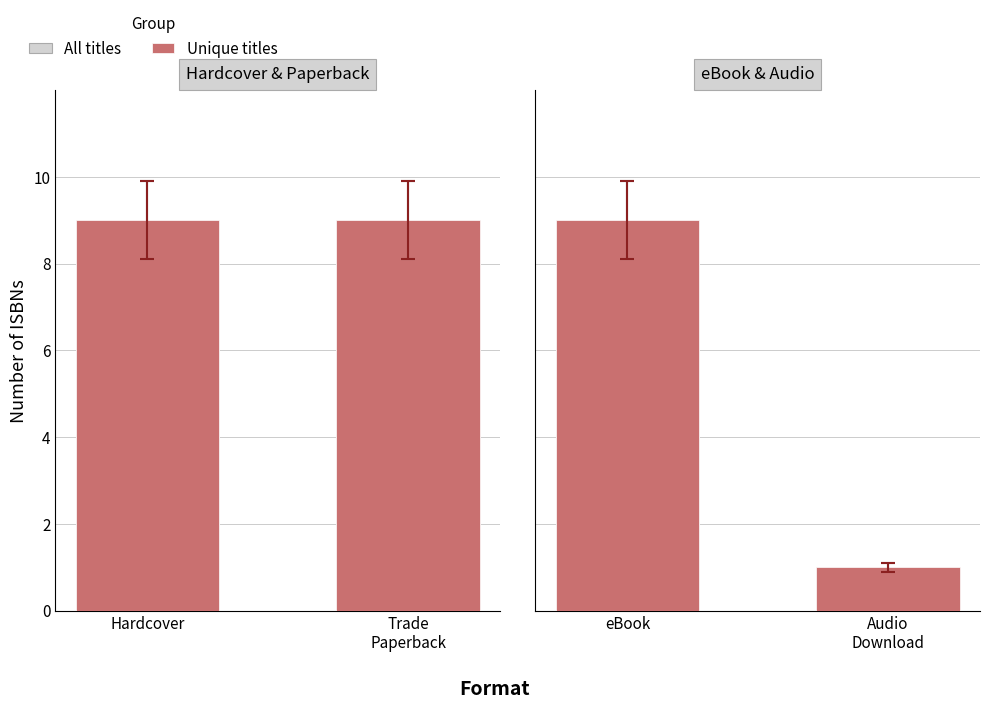

At which category is the sum across all series the highest?

eBook